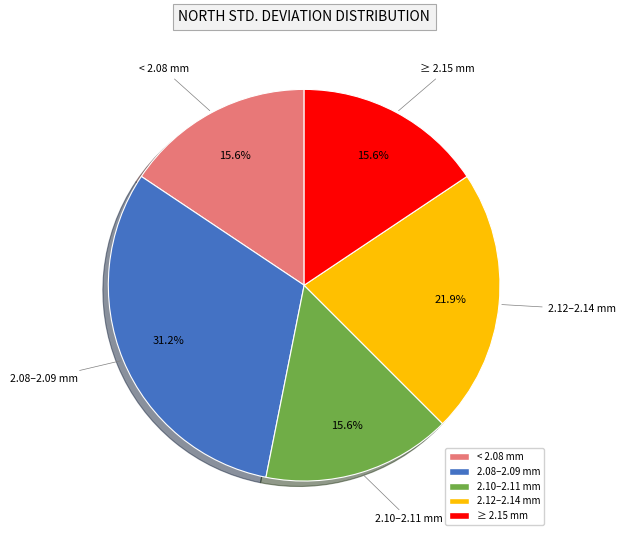

Does any single category account for the majority?

No